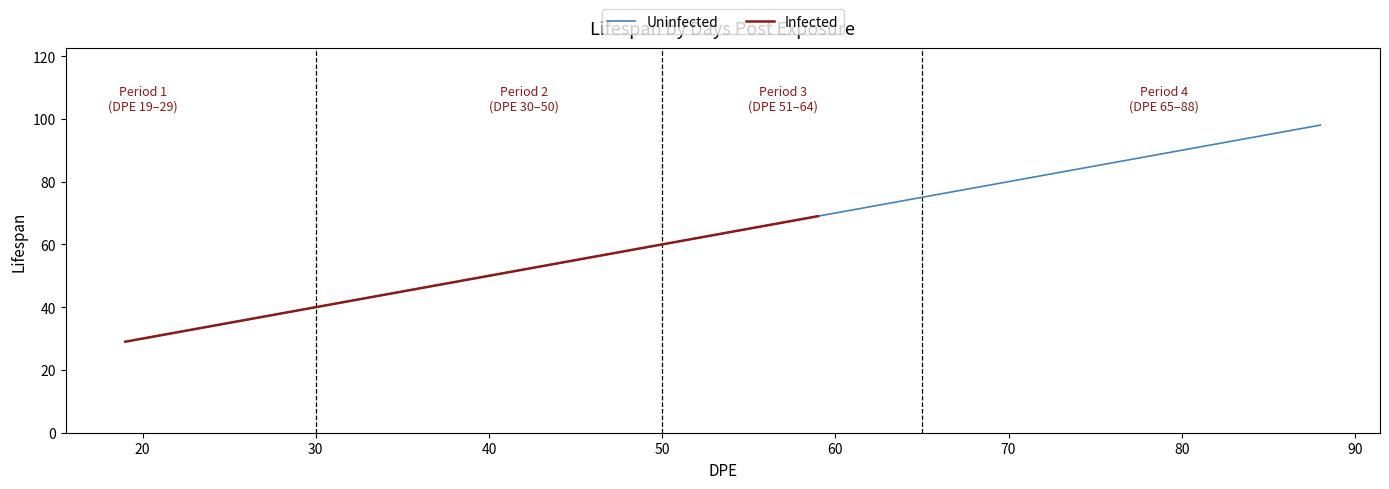

What is the difference between the maximum and minimum values in the All_DPE series?

69